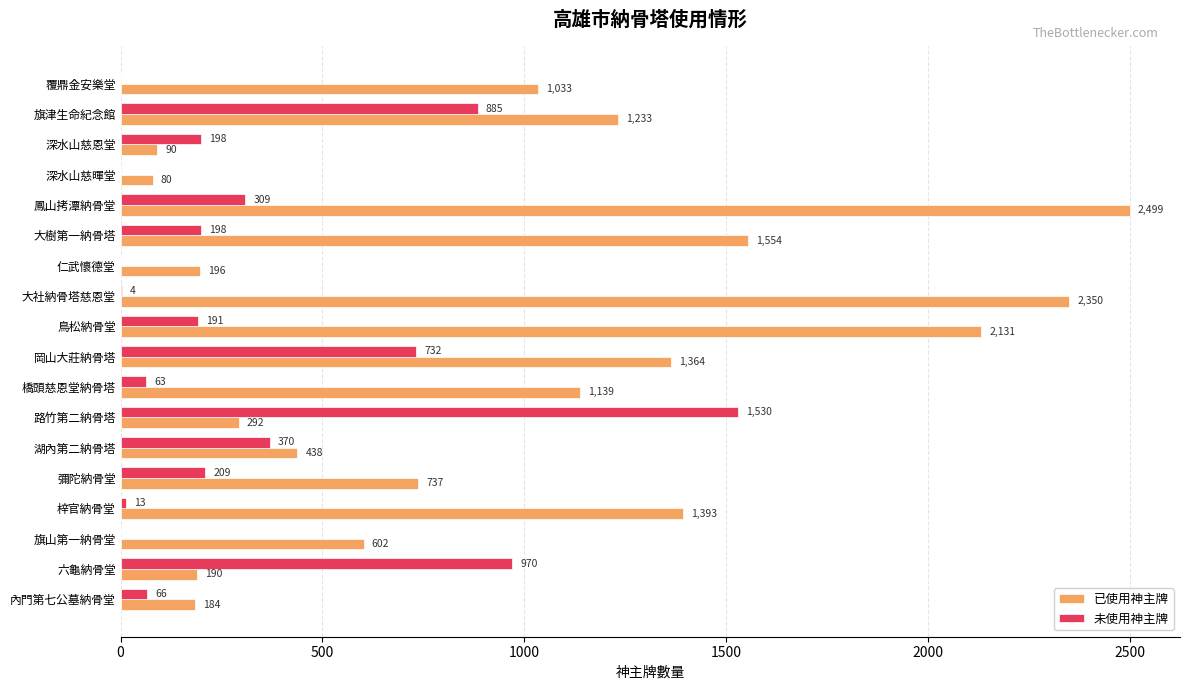

Which series has the largest total across all categories?

已使用神主牌